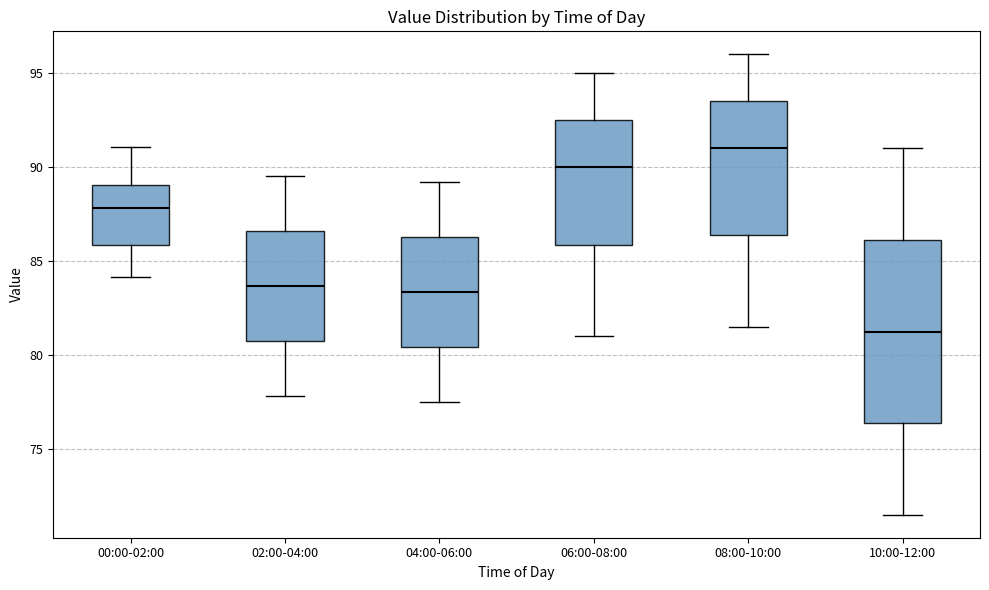

Reading left to right, transcribe this box plot: for each box, give where its median line is, the range the box spans, and where its two whiskers end, as read against the y-axis. The values are not printed on the chart, so give them approximately, as read against the axis.

00:00-02:00: median 88.0, box 86.0 to 89.0, whiskers 84.0 to 91.0
02:00-04:00: median 83.5, box 80.5 to 86.5, whiskers 78.0 to 89.5
04:00-06:00: median 83.5, box 80.5 to 86.5, whiskers 77.5 to 89.0
06:00-08:00: median 90.0, box 86.0 to 92.5, whiskers 81.0 to 95.0
08:00-10:00: median 91.0, box 86.5 to 93.5, whiskers 81.5 to 96.0
10:00-12:00: median 81.5, box 76.5 to 86.0, whiskers 71.5 to 91.0